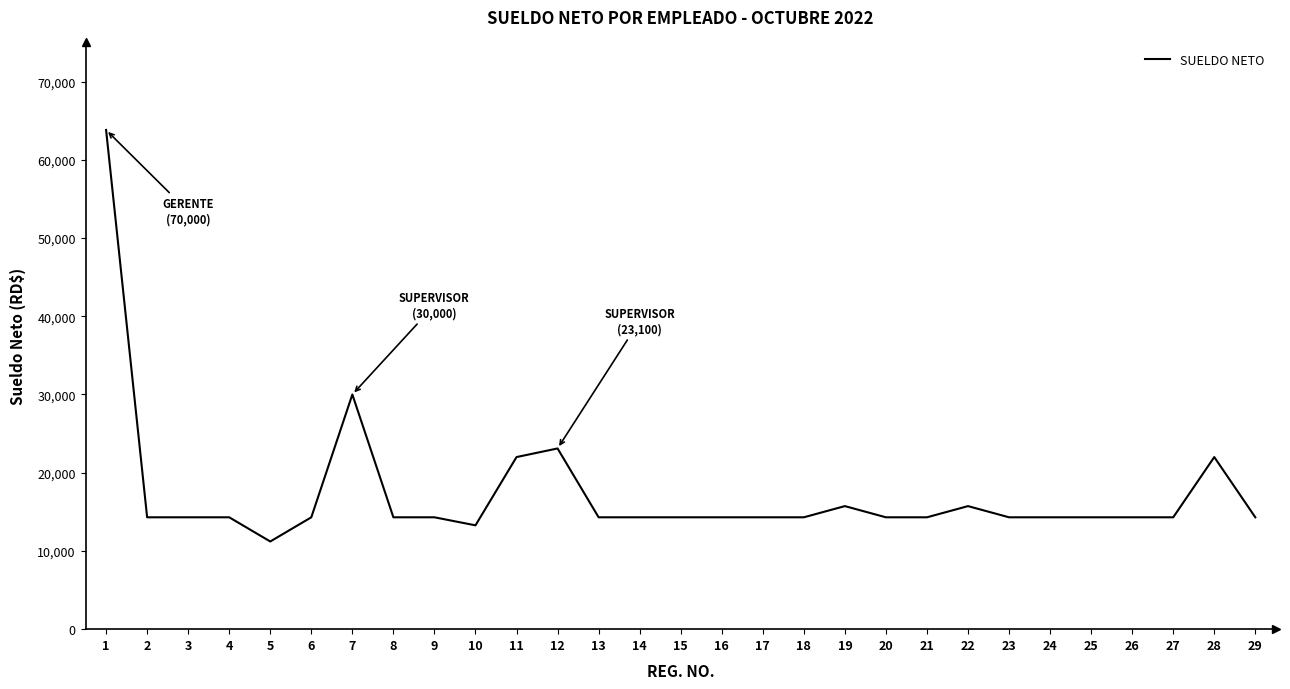

True or false: the data shows 10312.3 at 12.

False